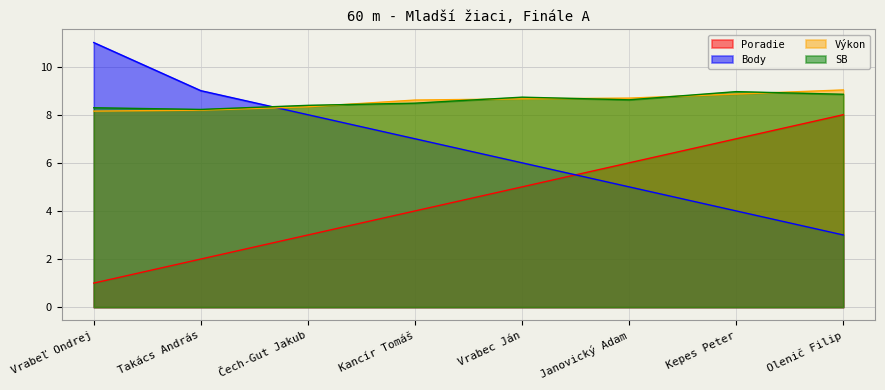

At which label is Výkon closest to 8?

Vrabeľ Ondrej